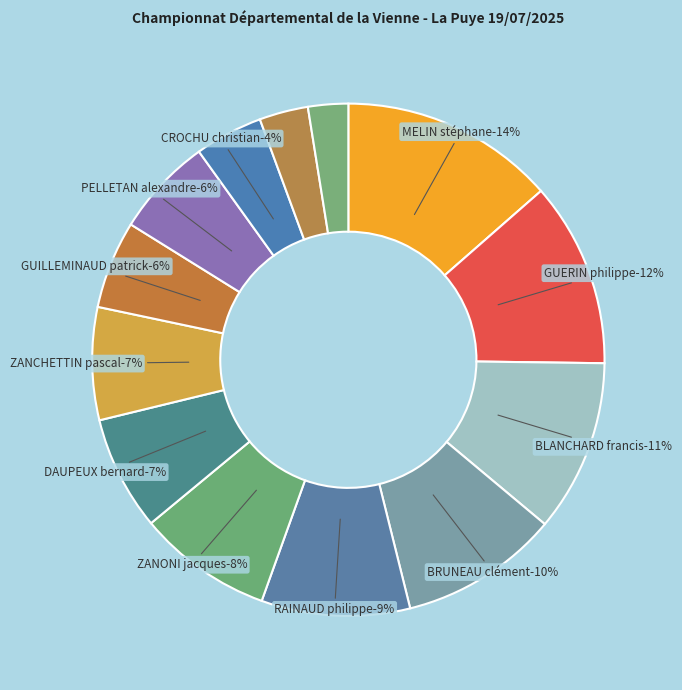

The BLANCHARD francis slice represents 11% of the pie. True or false?

True